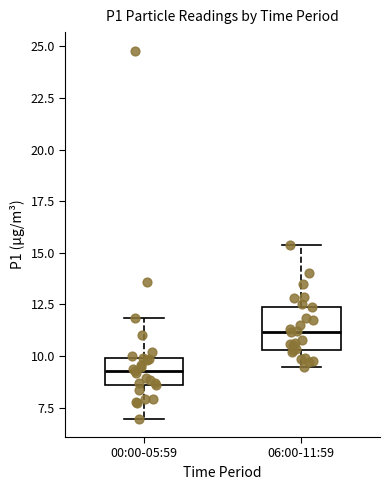

Reading left to right, transcribe this box plot: for each box, give where its median line is, the range the box spans, and where its two whiskers end, as read against the y-axis. The values are not printed on the chart, so give them approximately, as read against the axis.

00:00-05:59: median 9.5, box 8.5 to 10.0, whiskers 7.0 to 12.0
06:00-11:59: median 11.0, box 10.5 to 12.5, whiskers 9.5 to 15.5